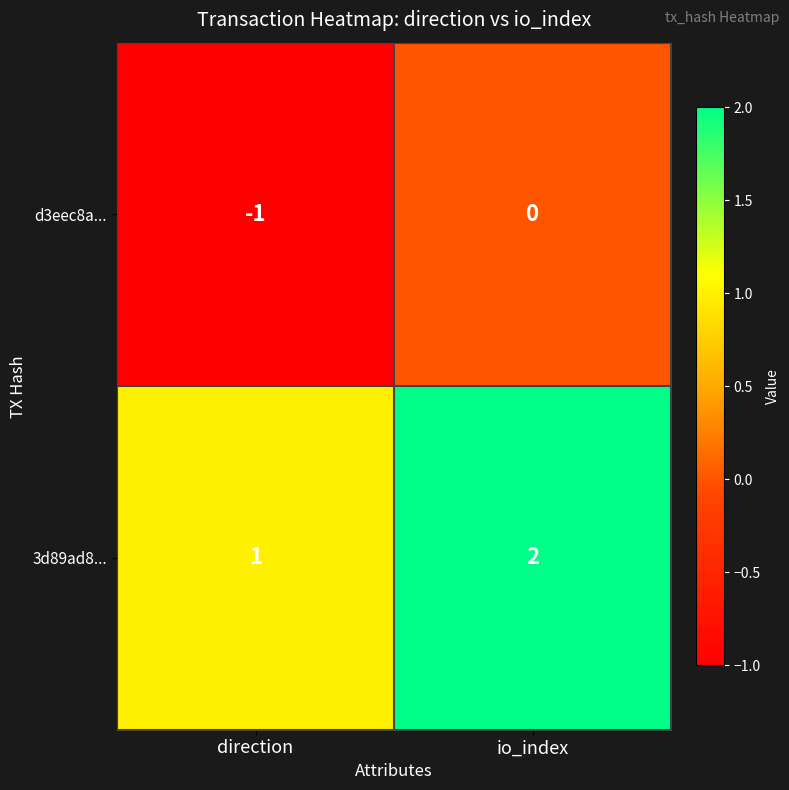

What is the greatest value displayed?

2